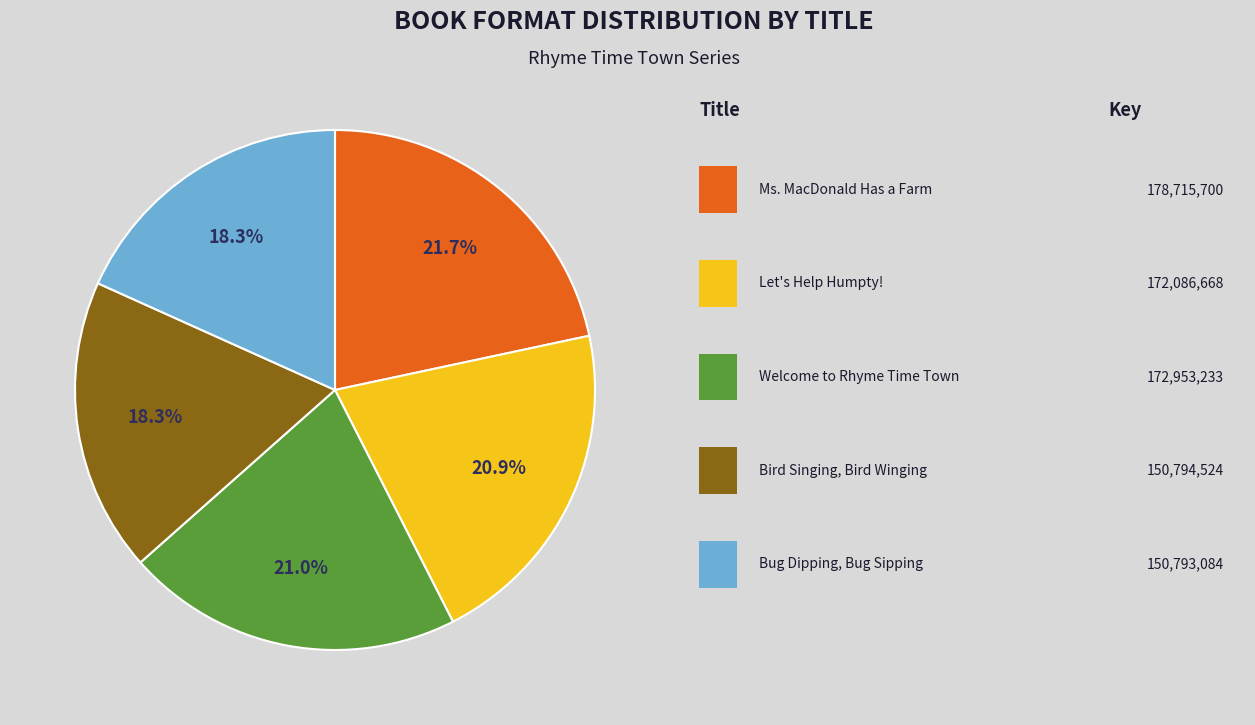

Does any single category account for the majority?

No